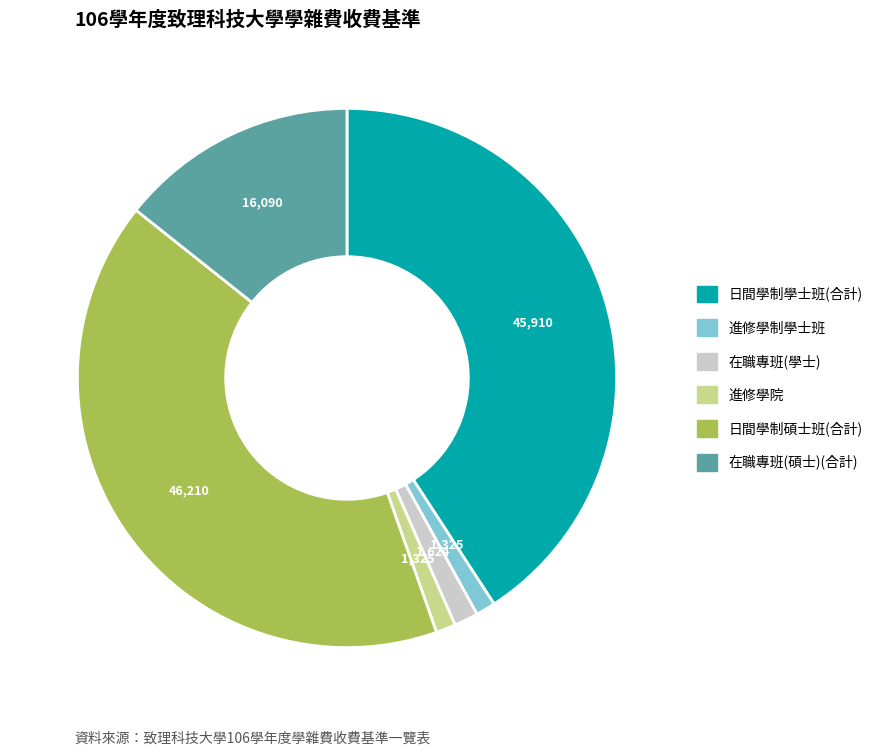

Is there a majority slice in this chart?

No